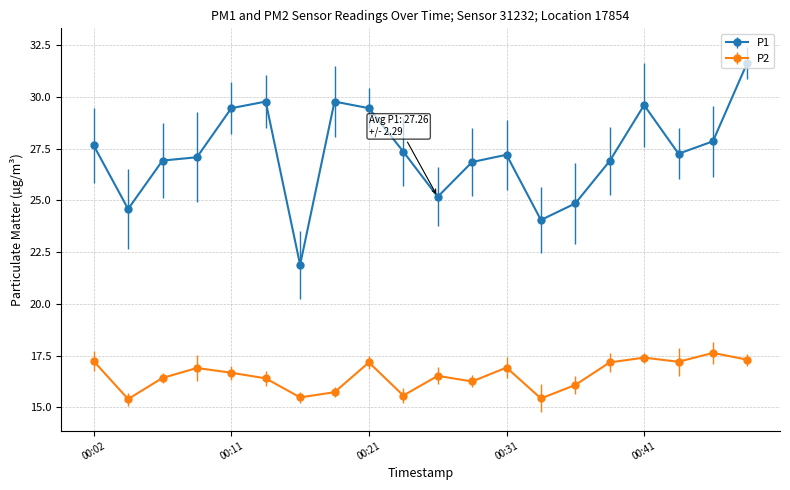

What is the average value of the P2 series?

16.5